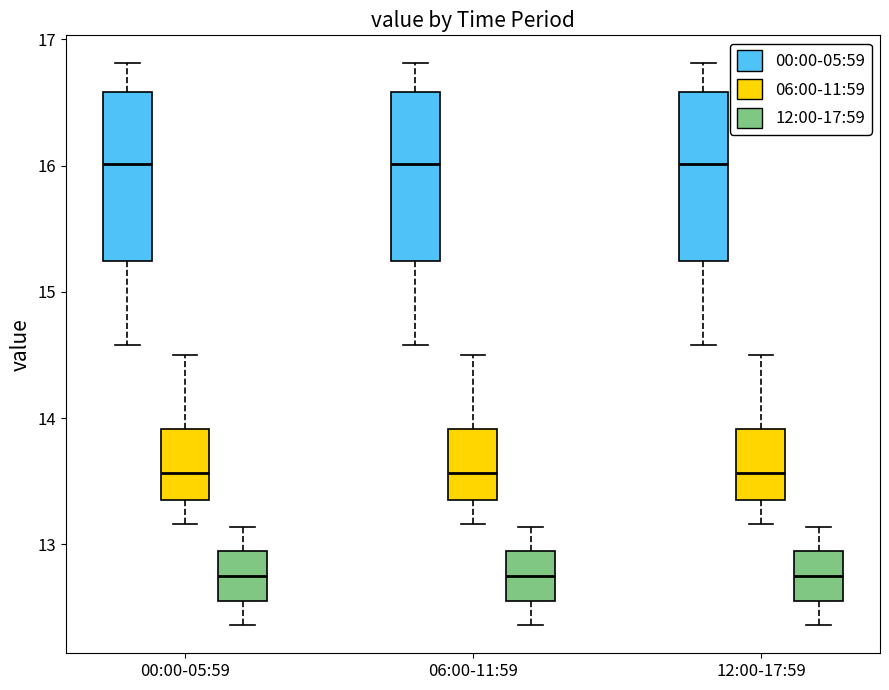

Where is the lower edge of the box for 12:00-17:59 (00:00-05:59) on the y-axis? The values are not printed on the chart, so give them approximately, as read against the axis.

15.2